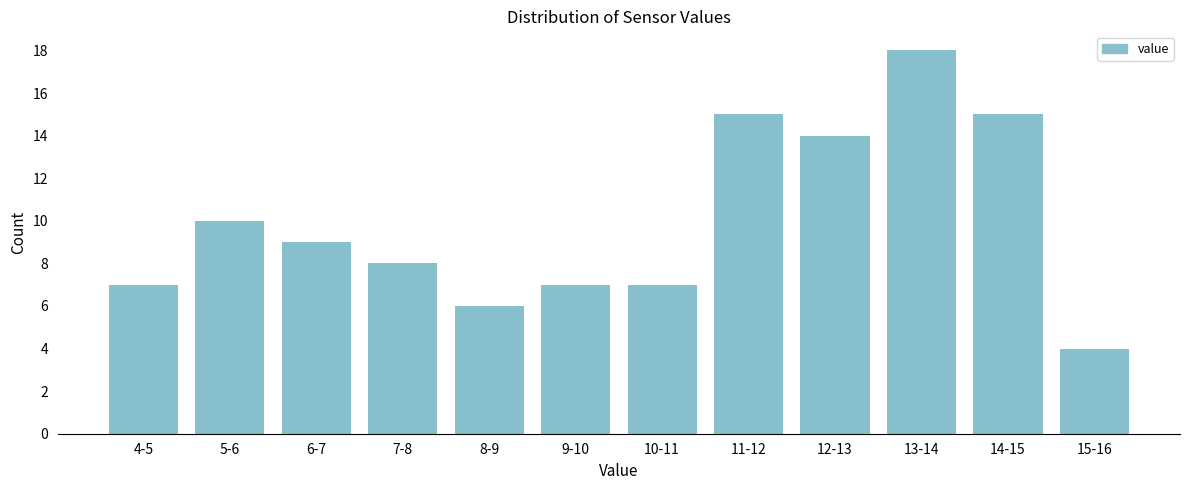

Reading right to left, what are all the values shown in this chart?

15-16=4	14-15=15	13-14=18	12-13=14	11-12=15	10-11=7	9-10=7	8-9=6	7-8=8	6-7=9	5-6=10	4-5=7